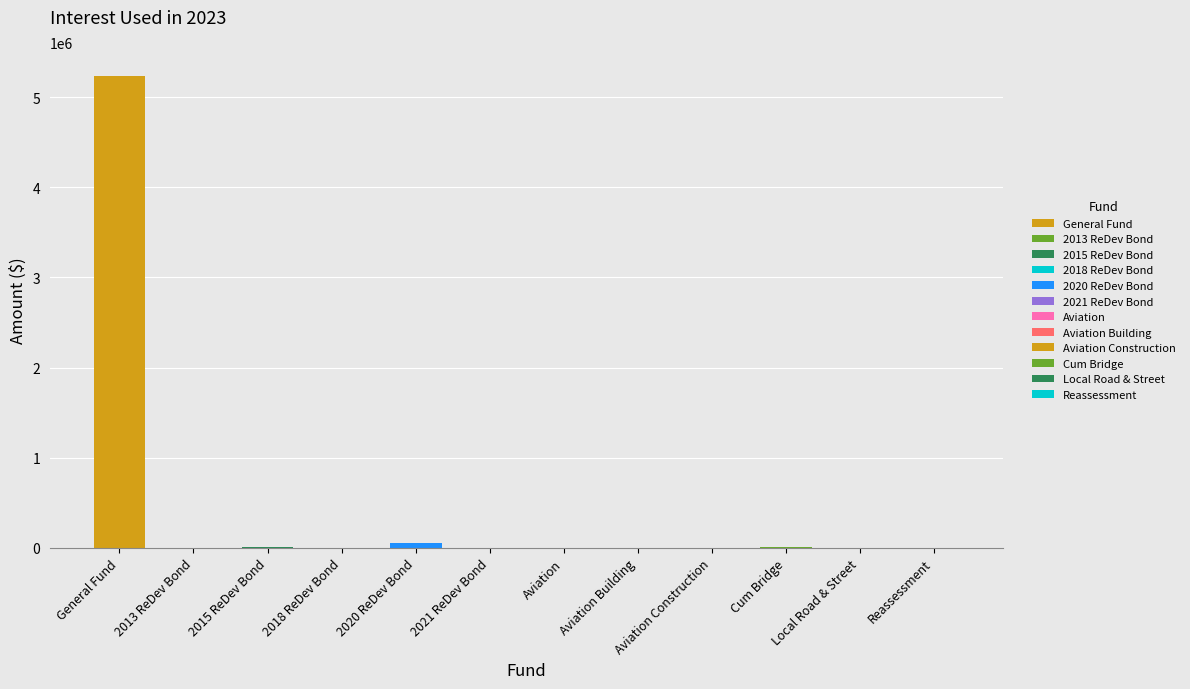

Reading right to left, what are all the values shown in this chart?

Reassessment=945.9	Local Road & Street=4184.4	Cum Bridge=5673.1	Aviation Construction=1054.6	Aviation Building=1569.6	Aviation=477.2	2021 ReDev Bond=13.3	2020 ReDev Bond=60498.4	2018 ReDev Bond=1.4	2015 ReDev Bond=14023.3	2013 ReDev Bond=3167.0	General Fund=5236736.4